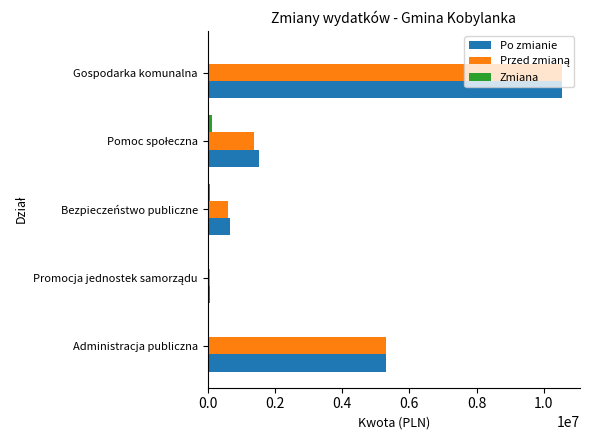

The value of Po zmianie at Gospodarka komunalna is 6142033.3. True or false?

False